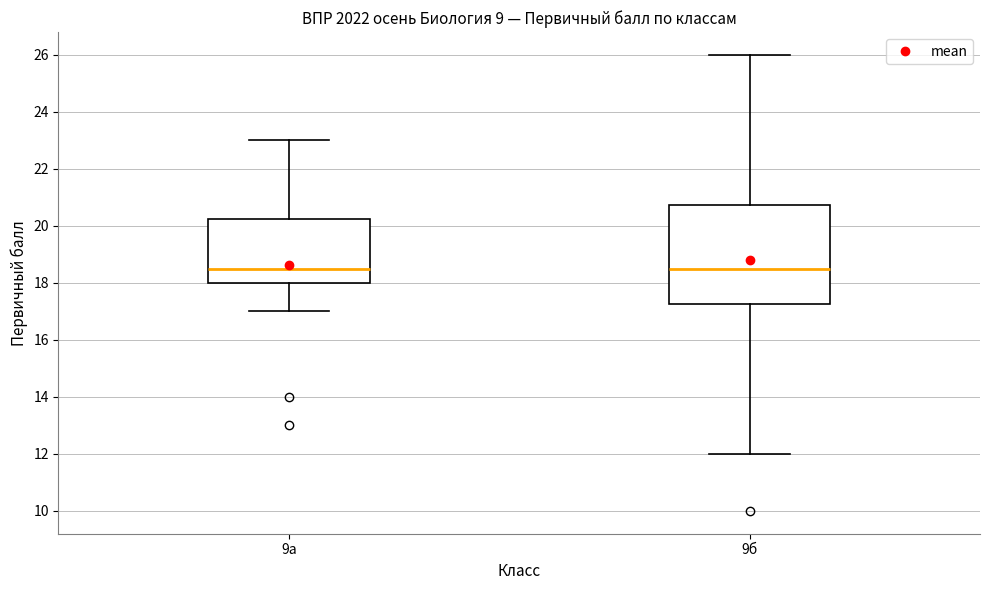

Reading left to right, read every box against the y-axis: the position of its median line, the range the box covers, and the ends of its whiskers. The values are not printed on the chart, so give them approximately, as read against the axis.

9а: median 18.6, box 18.0 to 20.2, whiskers 17.0 to 23.0
9б: median 18.6, box 17.2 to 20.8, whiskers 12.0 to 26.0